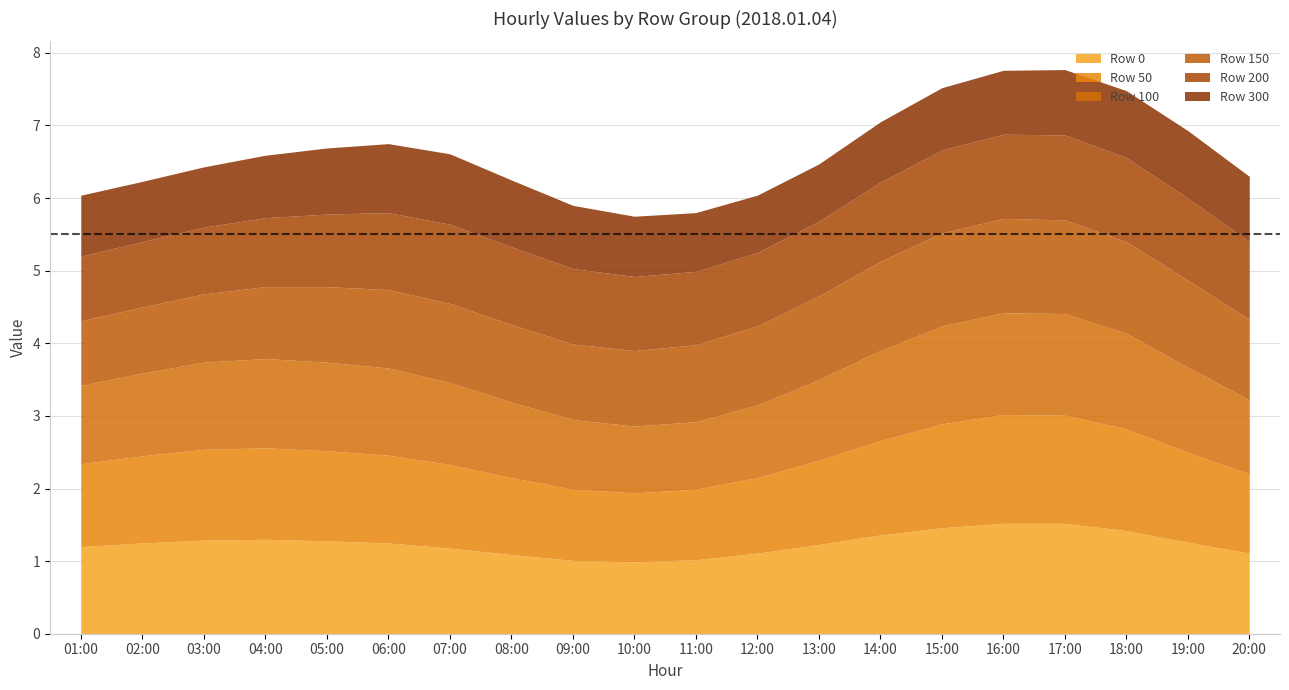

Which category has the lowest value across all series?

12:00